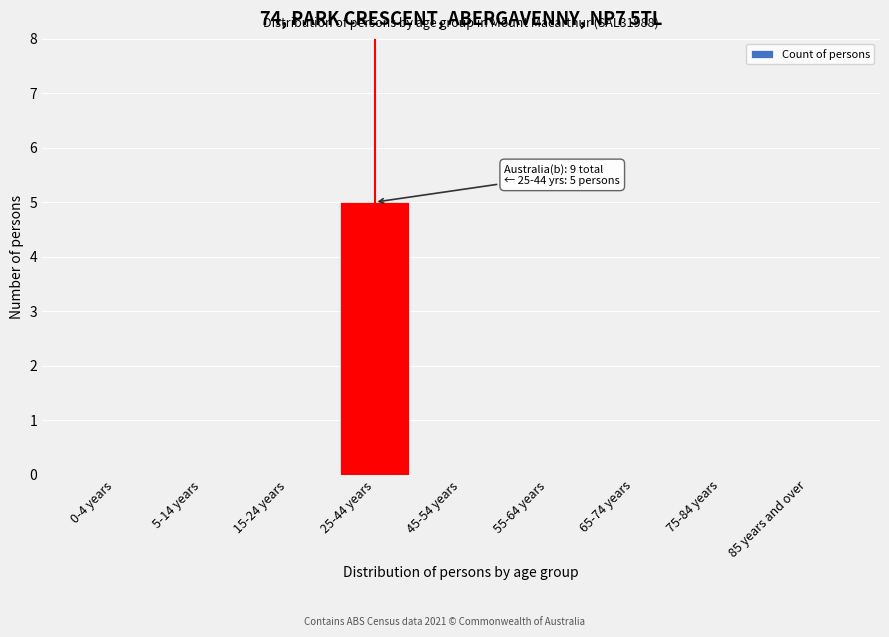

Reading left to right, transcribe all the data shown in this chart.

0-4 years=0	5-14 years=0	15-24 years=0	25-44 years=5	45-54 years=0	55-64 years=0	65-74 years=0	75-84 years=0	85 years and over=0